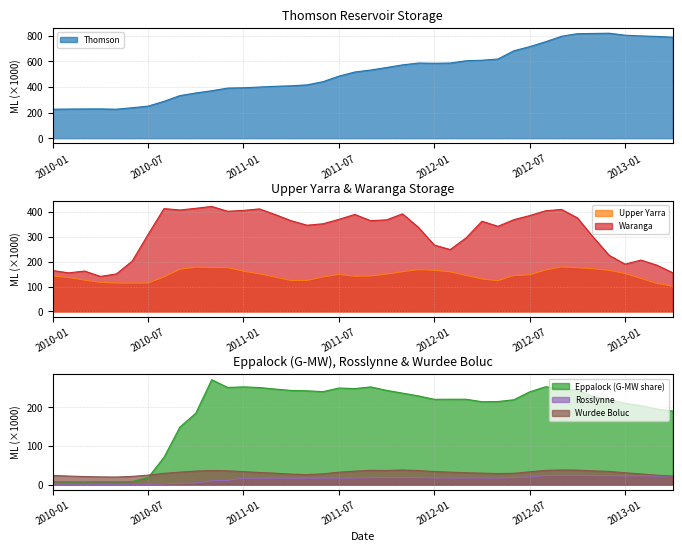

True or false: Waranga and Upper Yarra cross at least once.

False